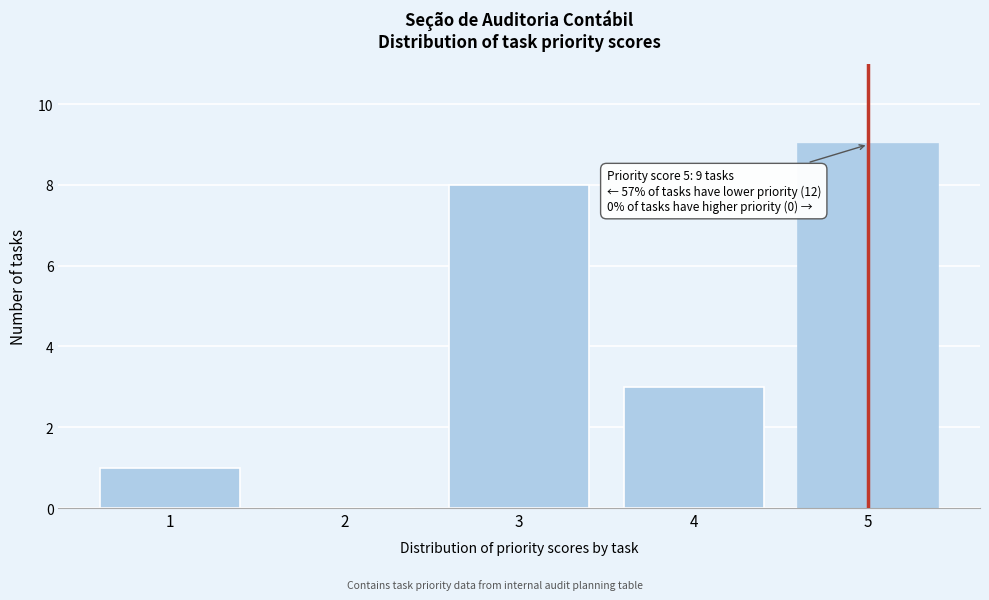

Reading left to right, transcribe all the data shown in this chart.

1=1	2=0	3=8	4=3	5=9